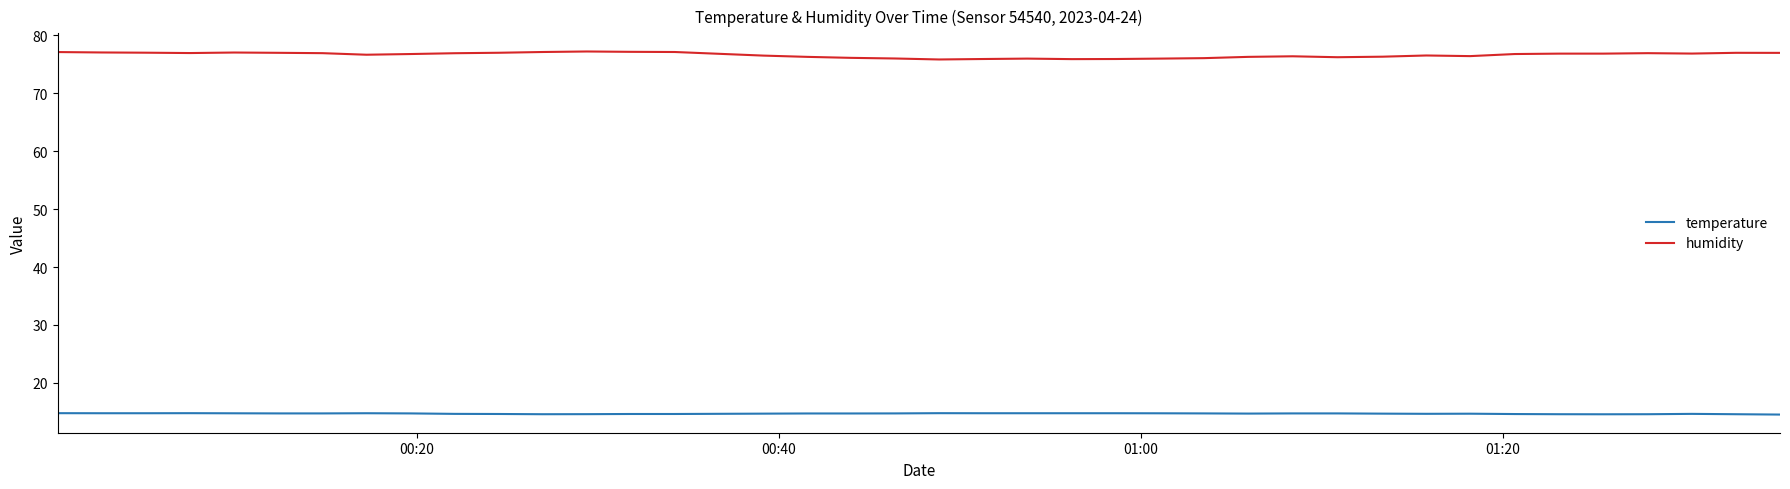

What is the difference between the maximum and second lowest values in the temperature series?

0.2